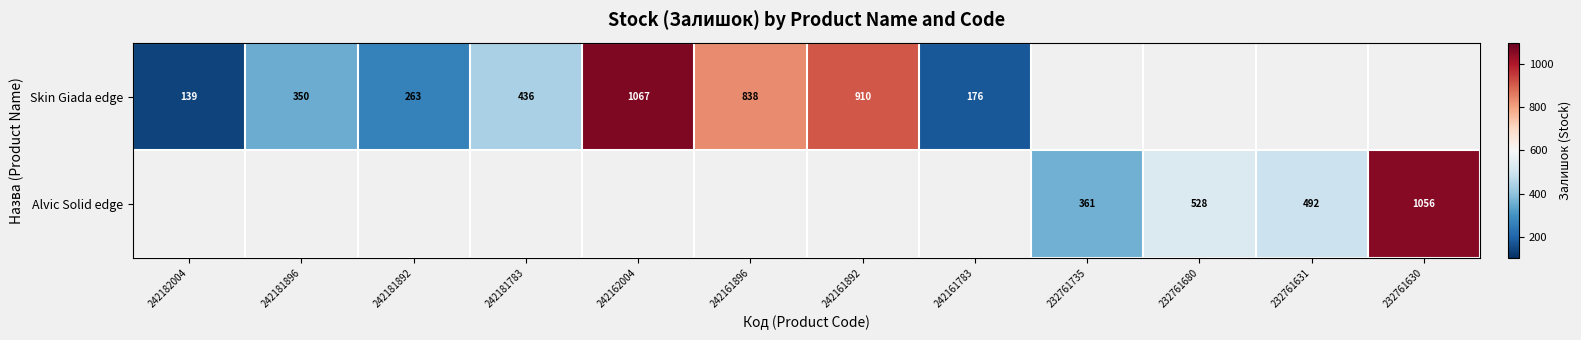

Between 232761631 and 242162004, which is larger?

242162004